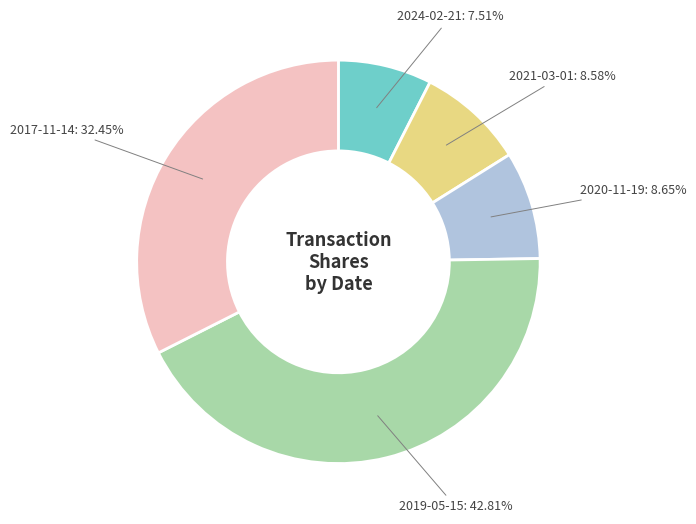

What percentage is the 2021-03-01 slice, to the nearest percent?

9%